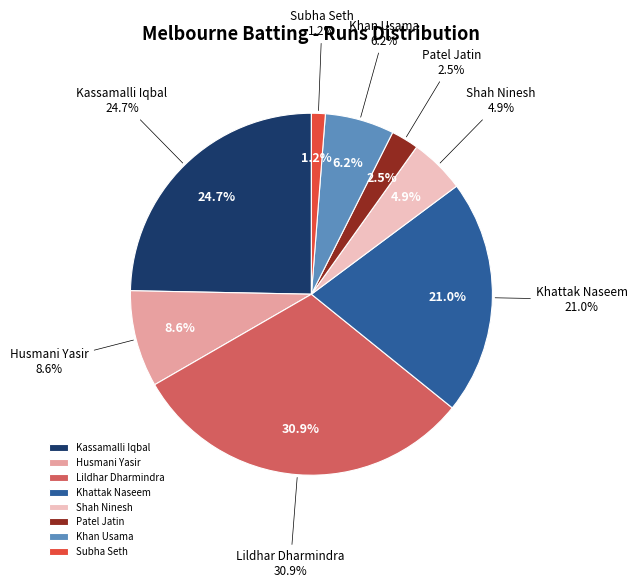

The Shah Ninesh slice represents 5% of the pie. True or false?

True